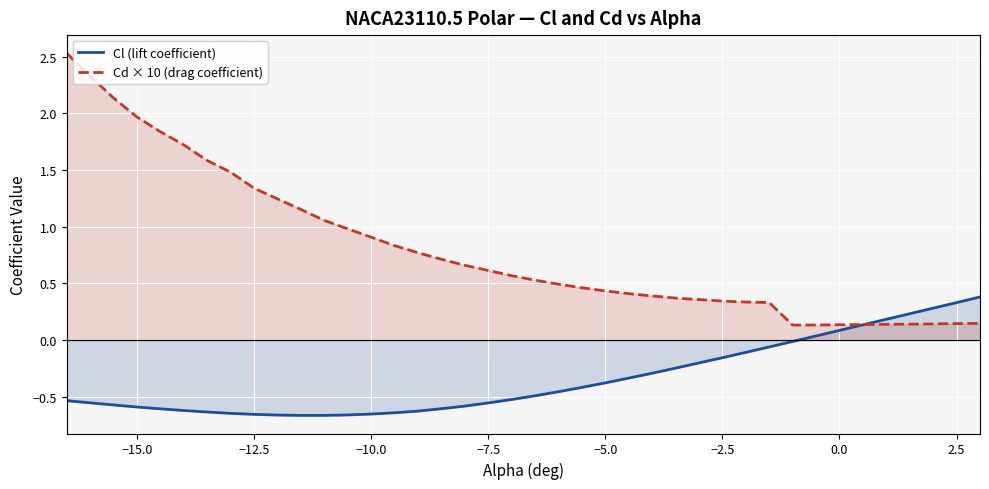

Which series has the largest total across all categories?

Cd × 10 (drag coefficient)